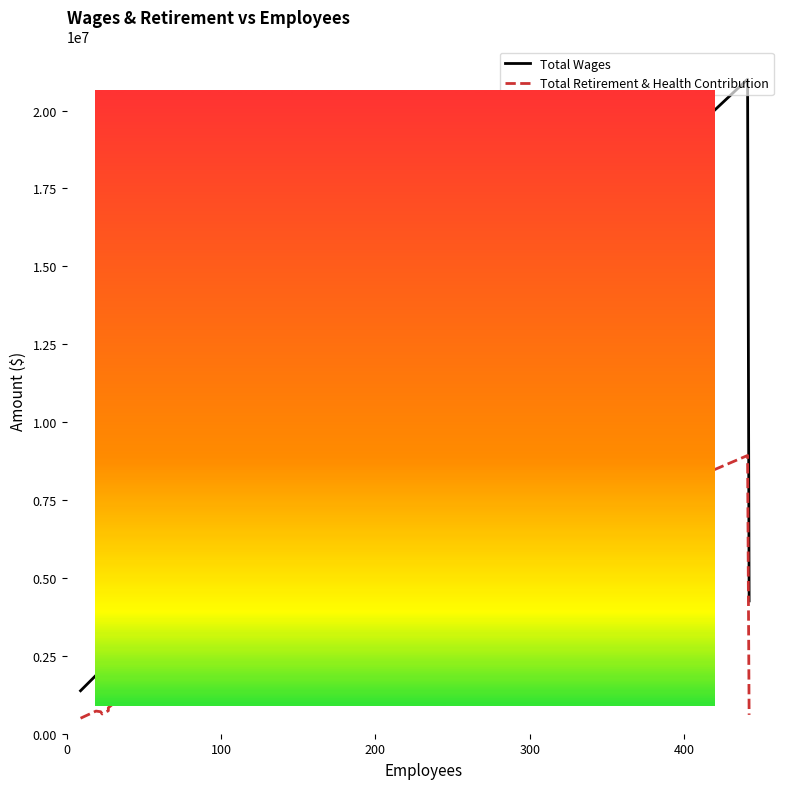

At how many categories does at least one series exceed 1523620?

18